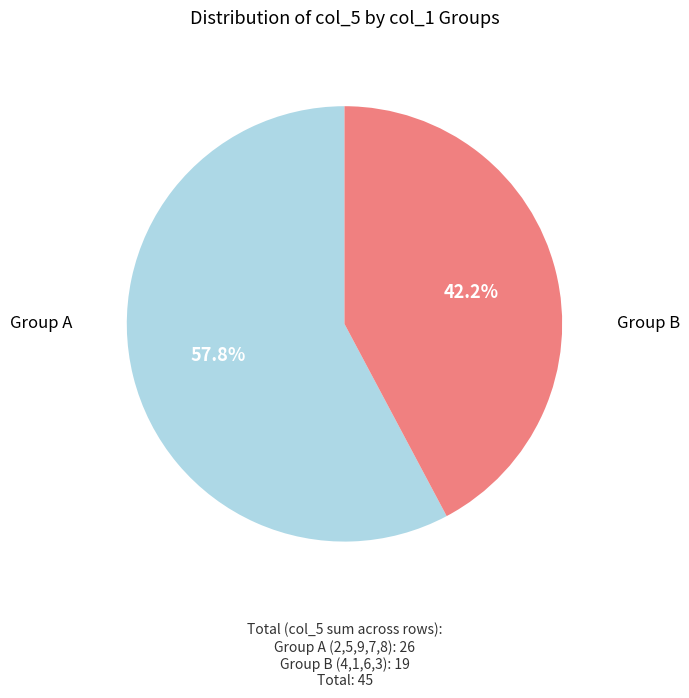

How many slices are in this pie chart?

2